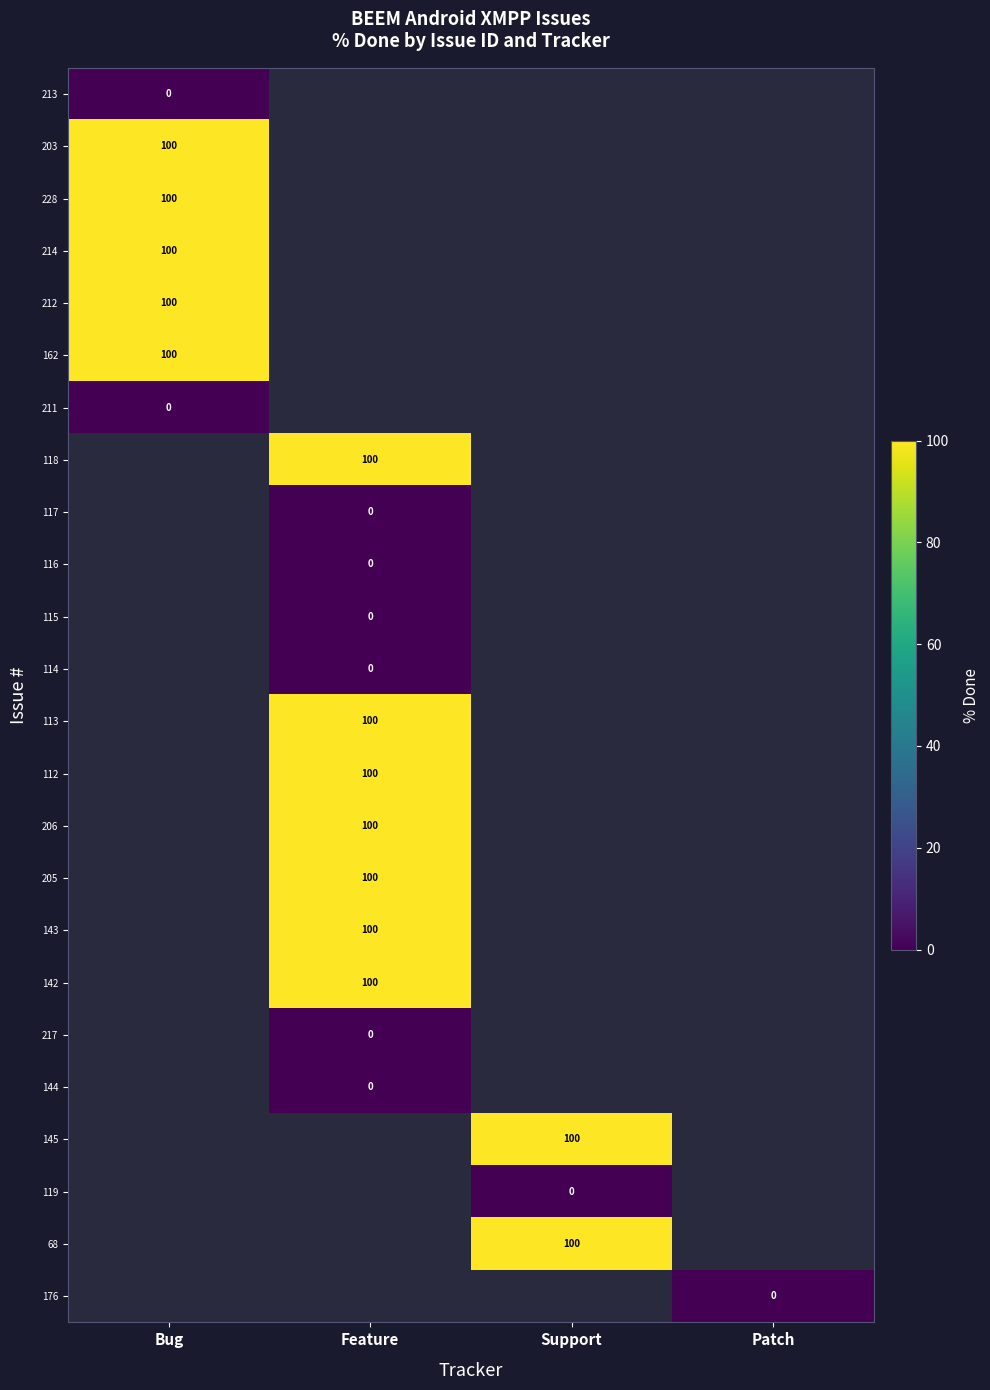

Count the number of data series in this chart.

24